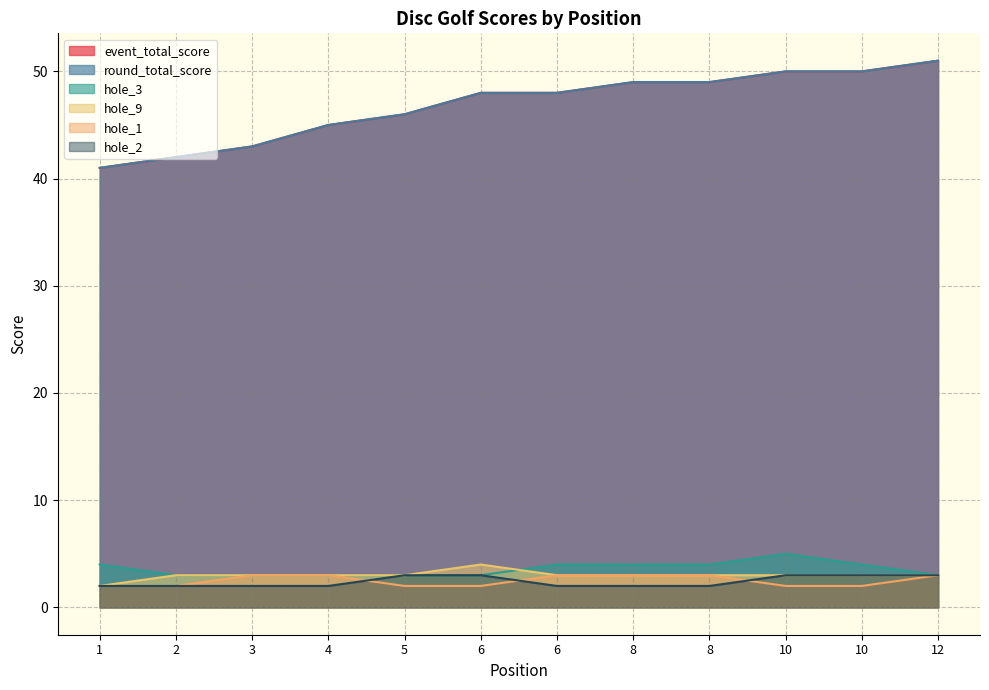

Reading left to right, extract all data points from this chart.

event_total_score: 41	42	43	45	46	48	48	49	49	50	50	51
round_total_score: 41	42	43	45	46	48	48	49	49	50	50	51
hole_3: 4	3	3	3	3	3	4	4	4	5	4	3
hole_9: 2	3	3	3	3	4	3	3	3	3	3	3
hole_1: 2	2	3	3	2	2	3	3	3	2	2	3
hole_2: 2	2	2	2	3	3	2	2	2	3	3	3